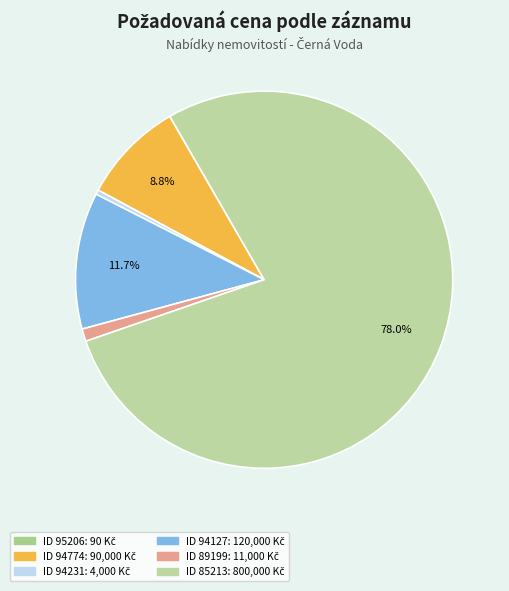

Count the number of slices in the pie.

6